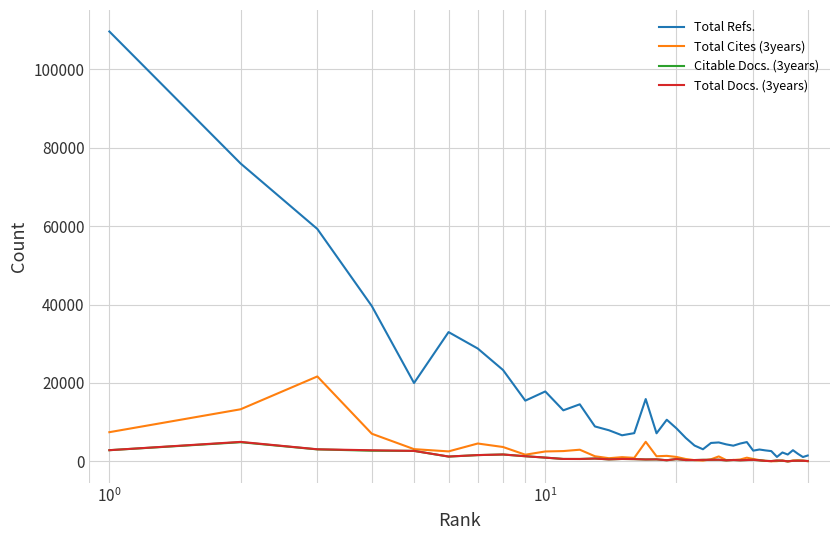

Which series has the largest total across all categories?

Total Refs.